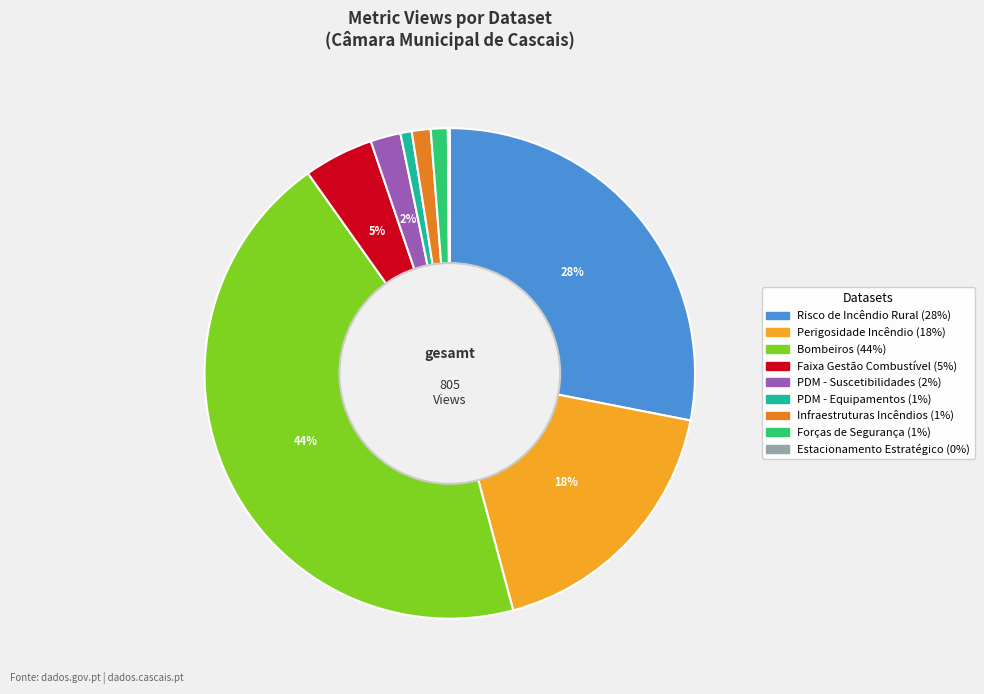

To the nearest percent, what is the average slice percentage?

11%